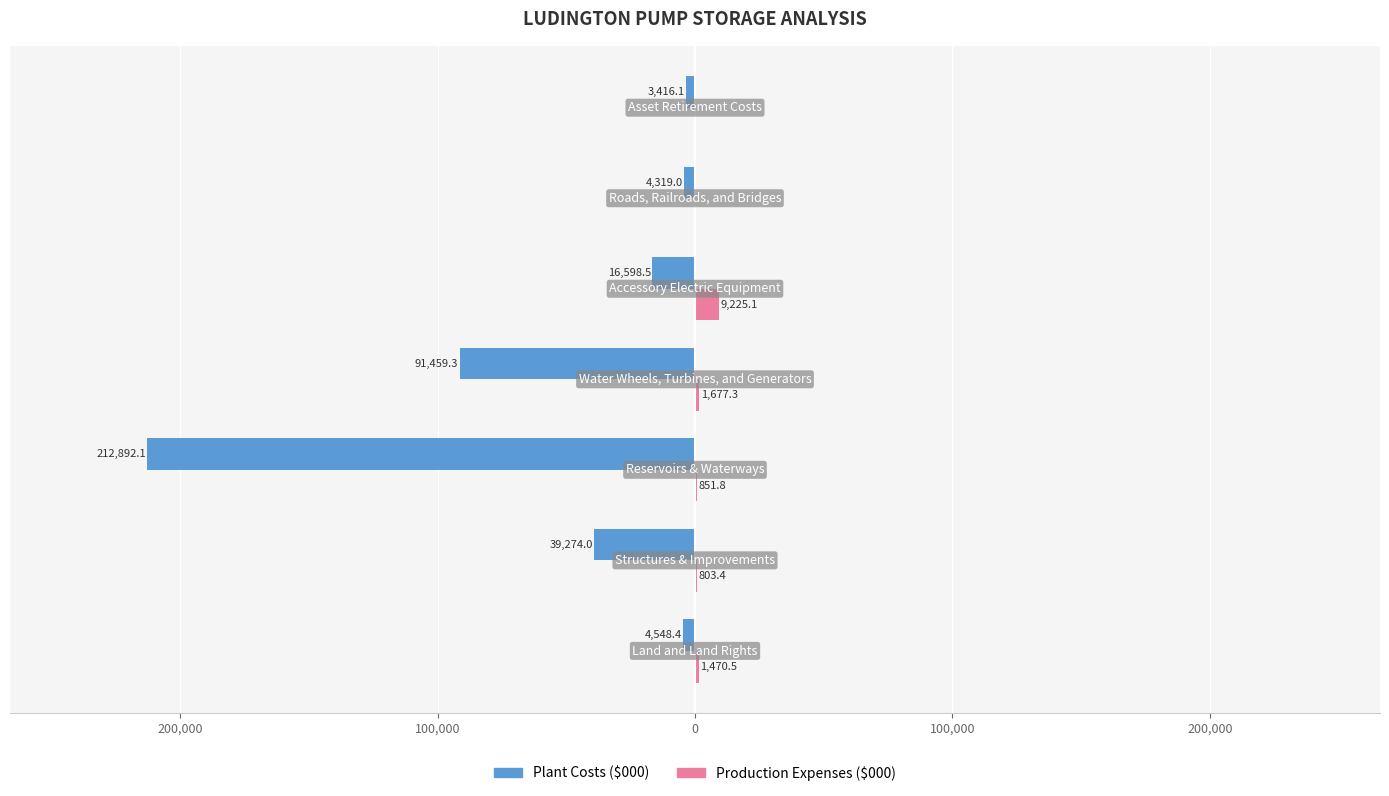

Count the number of data series in this chart.

2